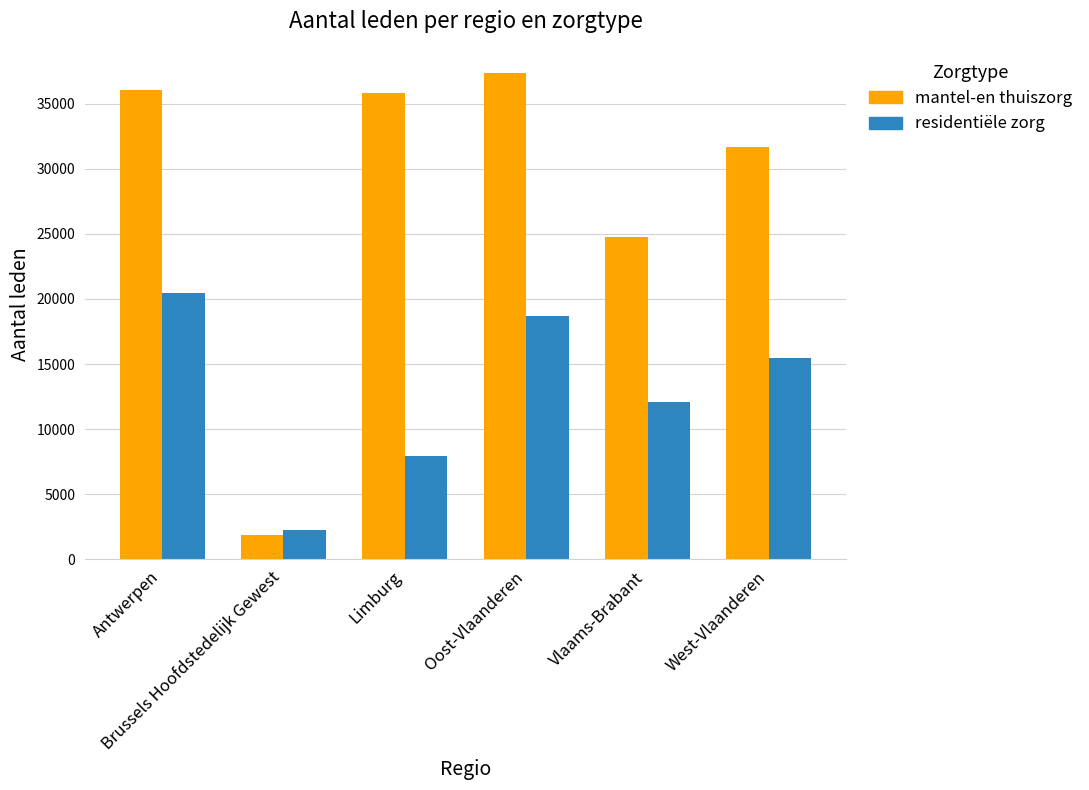

What is the total value across all series at Oost-Vlaanderen?

56016